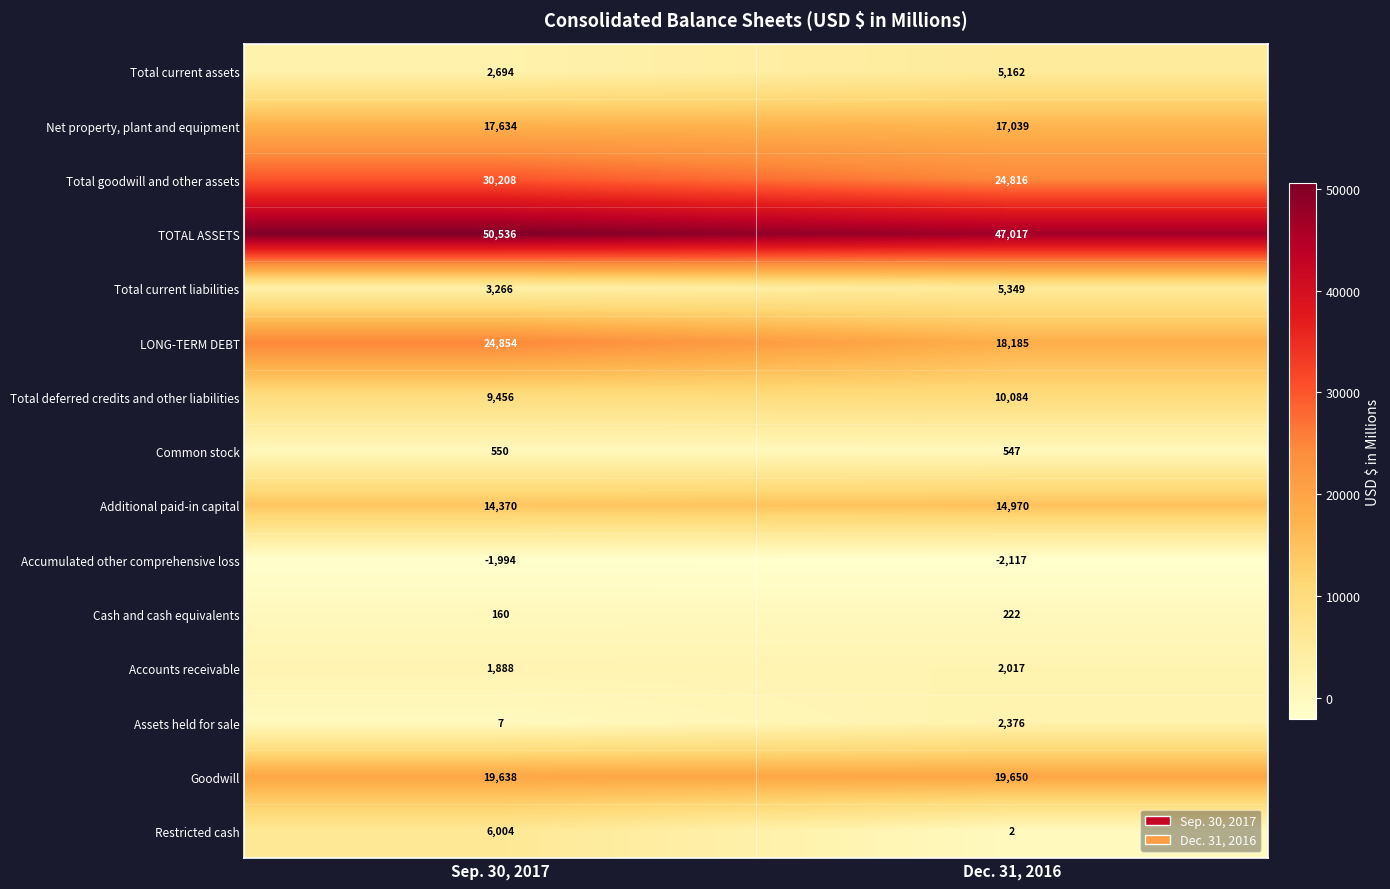

At which category is the sum across all series the highest?

Sep. 30, 2017